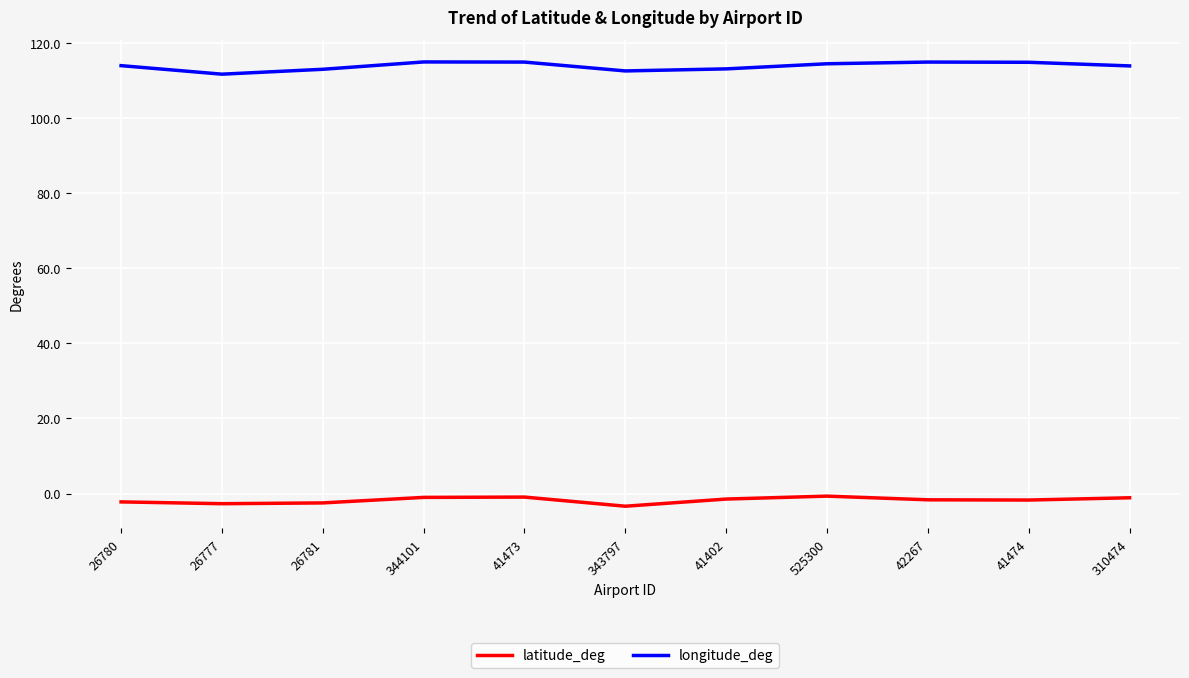

The value of latitude_deg at 525300 is -0.7. True or false?

True